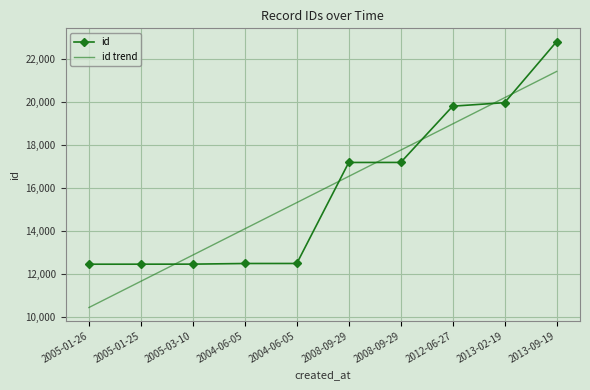

At which label does id first exceed 17184?

2008-09-29